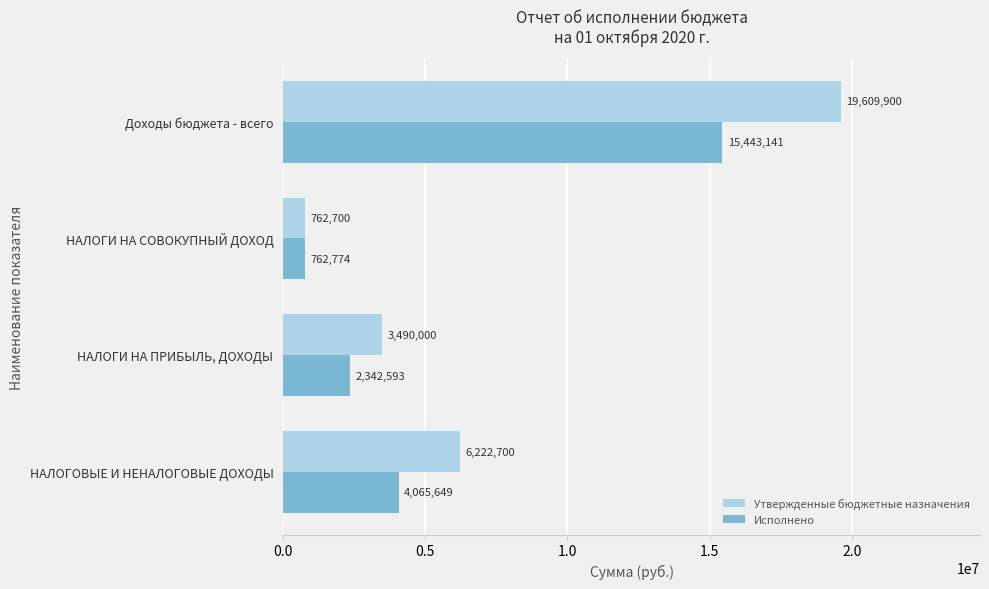

Which series has the largest range (max minus min)?

Утвержденные бюджетные назначения